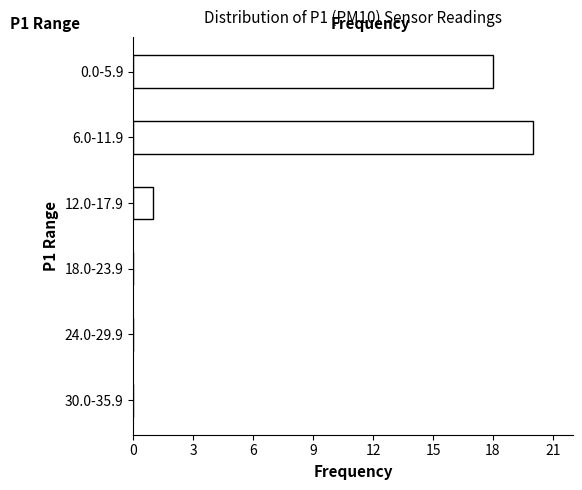

Reading bottom to top, transcribe all the data shown in this chart.

30.0-35.9=0	24.0-29.9=0	18.0-23.9=0	12.0-17.9=1	6.0-11.9=20	0.0-5.9=18